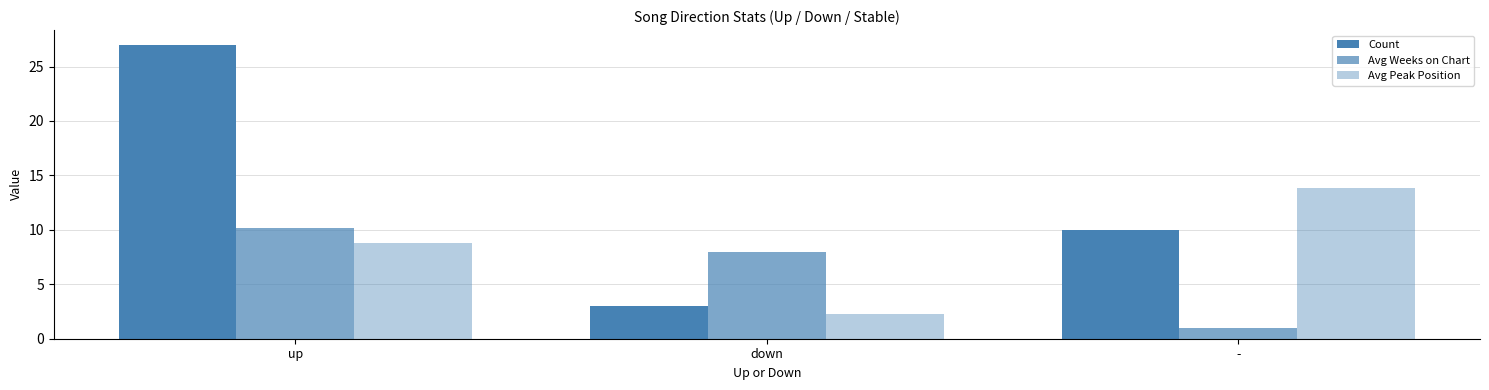

Rank the series by their average value, from highest to lowest.

Count, Avg Peak Position, Avg Weeks on Chart